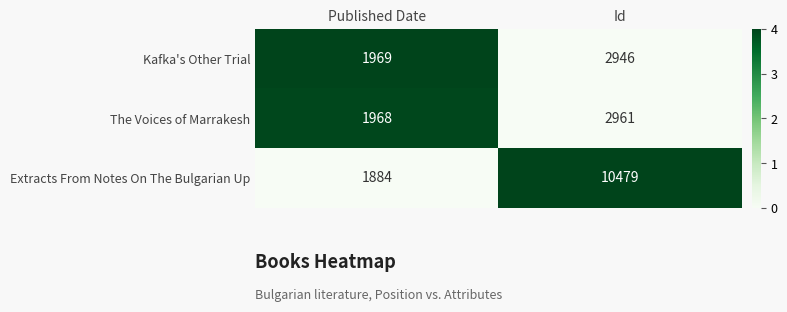

What value does the Extracts From Notes On The Bulgarian Up series have at Published Date, to the nearest 50?

1900